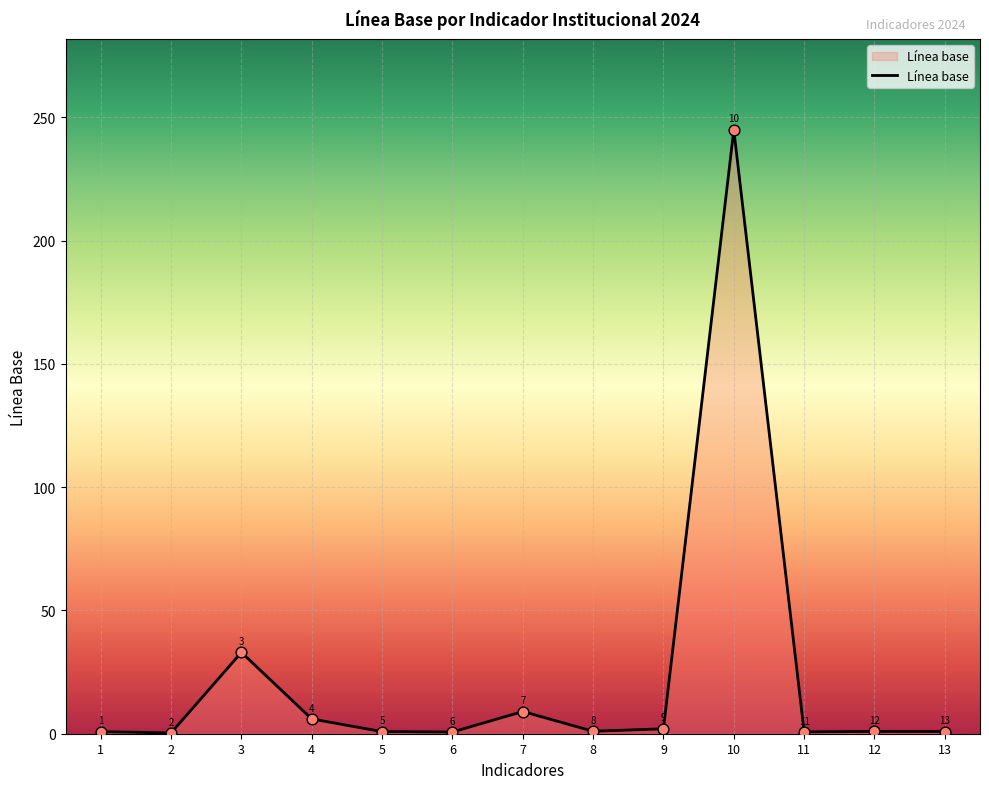

Which has a higher value, 12 or 11?

12